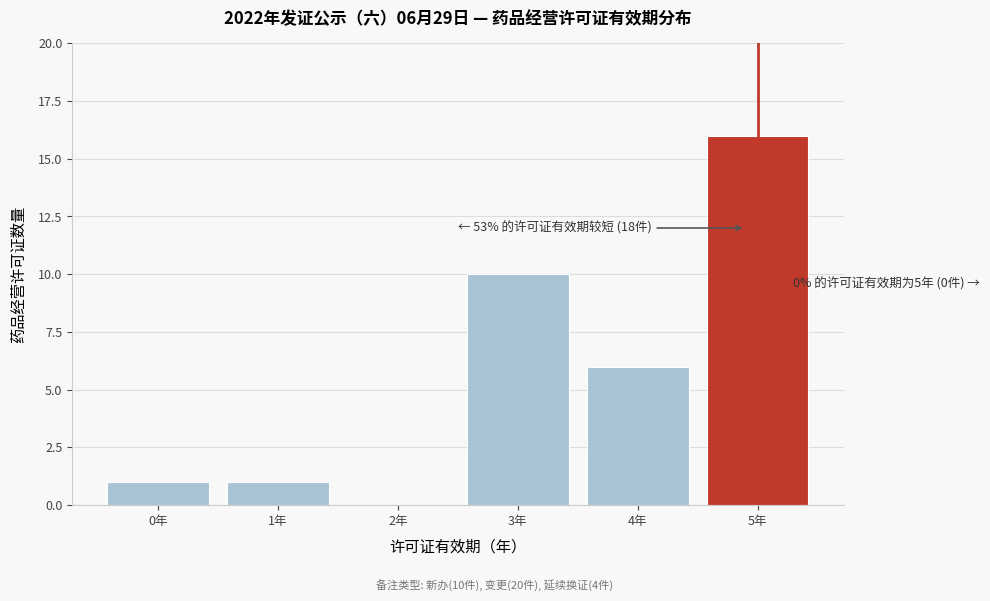

Over which range of the x-axis is the bar tallest?

4.5 to 5.5